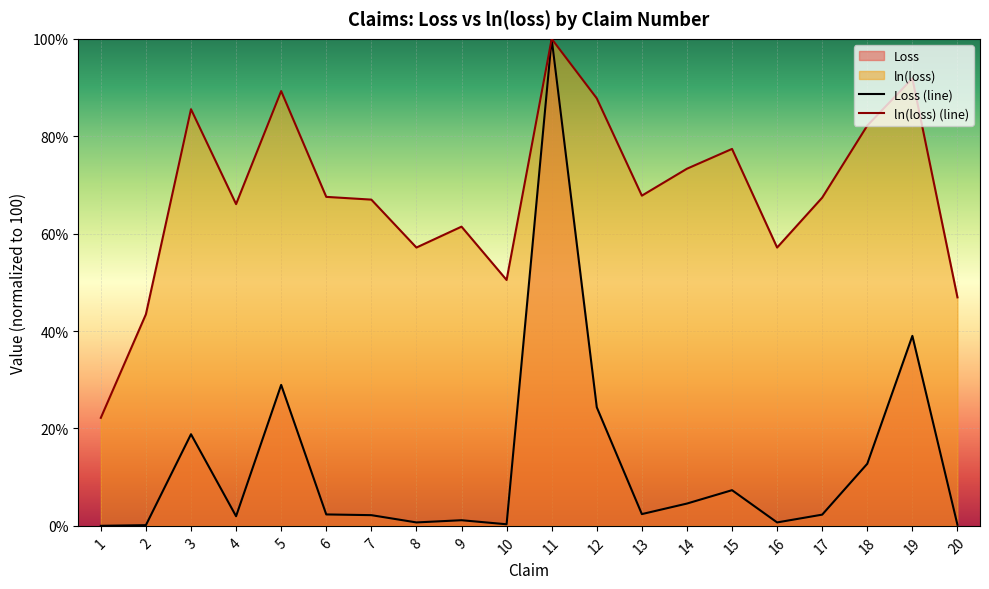

How many data points in ln(loss) (line) are above 67?

11